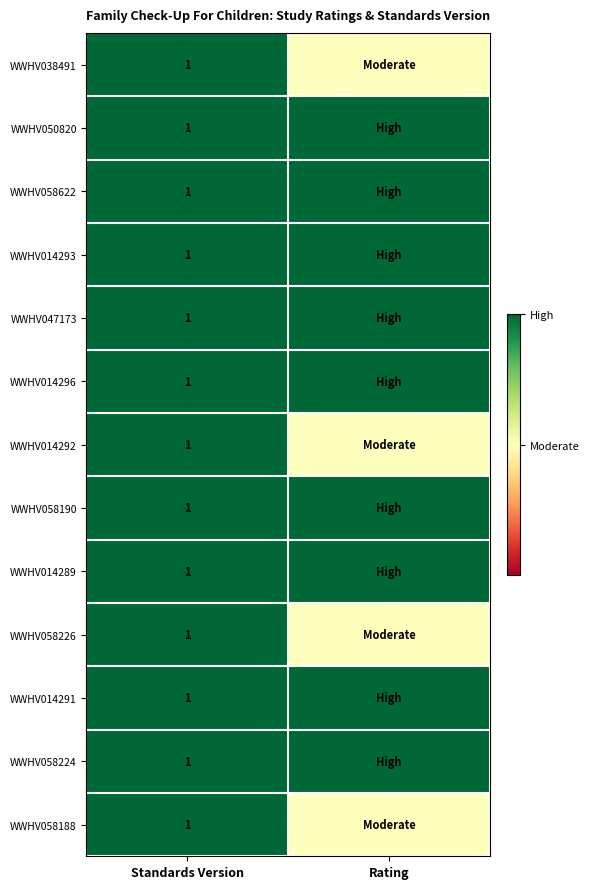

The value of WWHV058224 at Standards Version is 1.6. True or false?

False